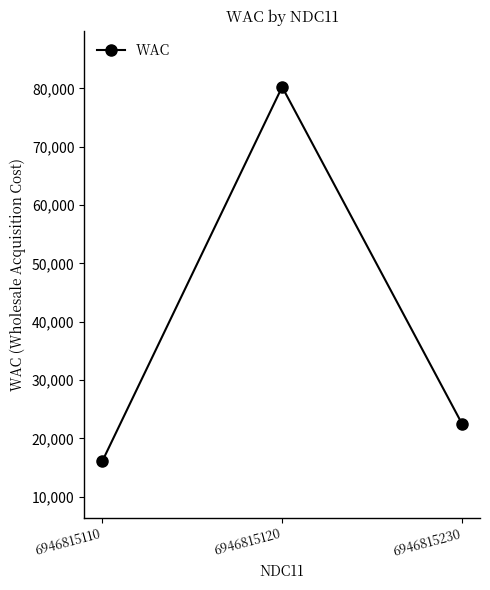

Between 6946815120 and 6946815110, which is larger?

6946815120